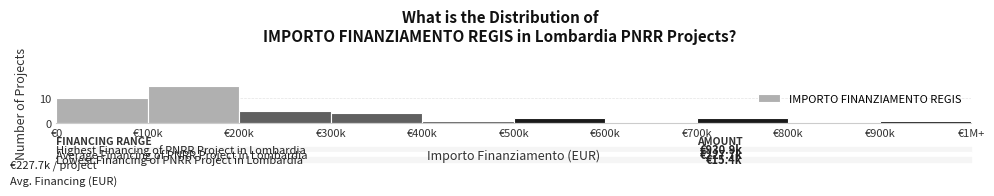

Reading left to right, what are all the values shown in this chart?

€0=10	€100k=15	€200k=5	€300k=4	€400k=1	€500k=2	€600k=0	€700k=2	€800k=0	€900k=1